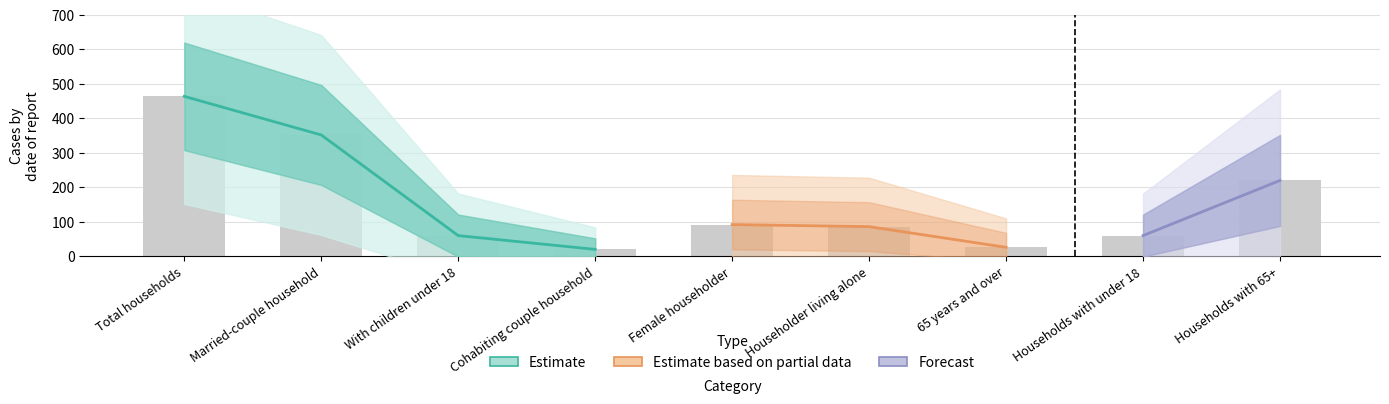

What is the difference between the values at With children under 18 and 65 years and over?

34